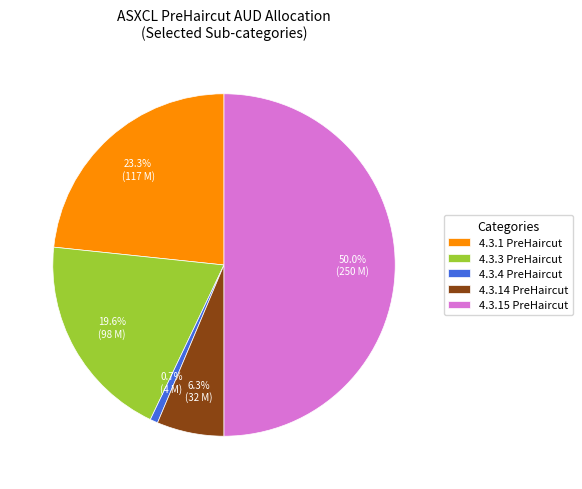

Which slice is the smallest?

4.3.4 PreHaircut